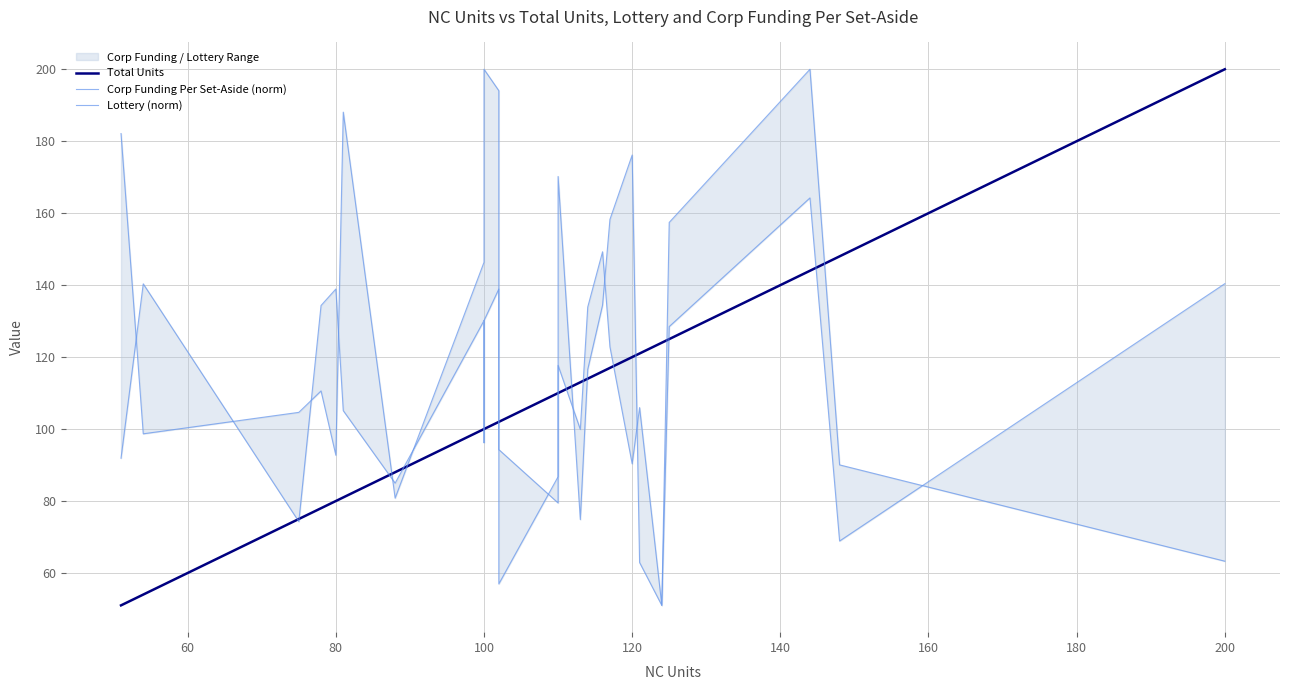

Reading right to left, transcribe all the data shown in this chart.

Total Units: 200.0	148.0	144.0	125.0	124.0	121.0	120.0	117.0	116.0	114.0	113.0	110.0	110.0	110.0	102.0	102.0	100.0	100.0	100.0	88.0	81.0	80.0	78.0	75.0	54.0	51.0
Corp Funding Per Set-Aside (norm): 63.3	90.0	200.0	157.4	51.0	106.0	90.3	122.8	149.3	133.9	99.9	117.7	110.7	79.5	94.3	138.9	130.2	96.2	130.2	85.0	105.1	138.9	134.3	74.3	140.4	91.9
Lottery (norm): 140.4	68.9	164.2	128.5	51.0	62.9	176.2	158.3	134.4	116.6	74.8	170.2	122.5	86.8	57.0	194.0	200.0	152.3	146.4	80.8	188.1	92.7	110.6	104.6	98.7	182.1